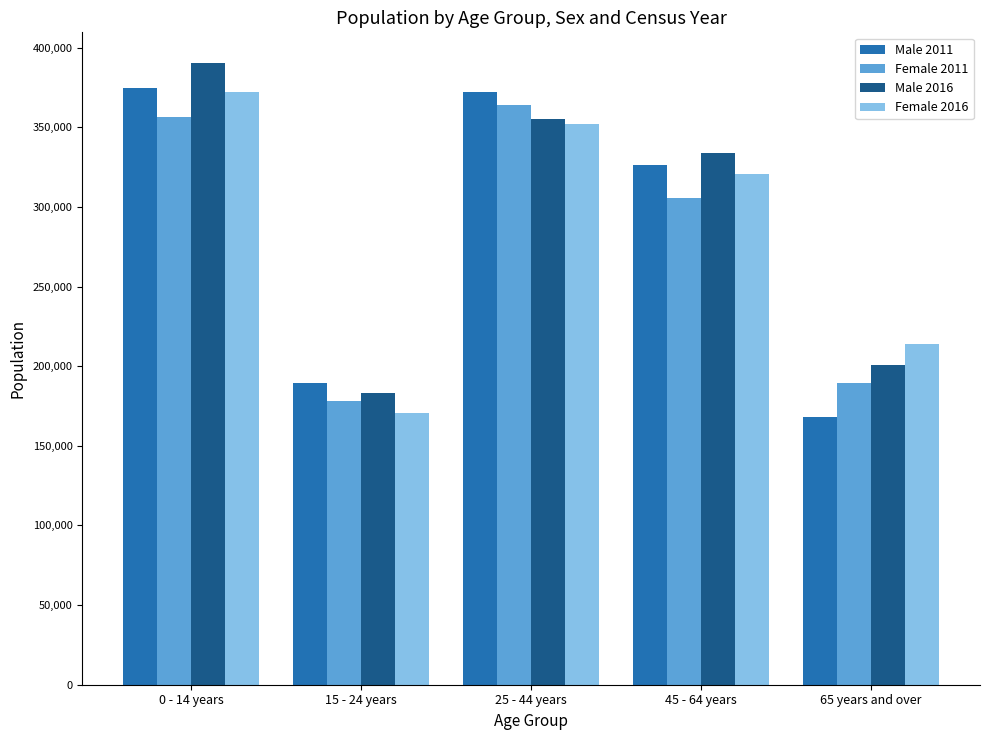

Between 0 - 14 years and 15 - 24 years, which series saw the biggest shift?

Male 2016